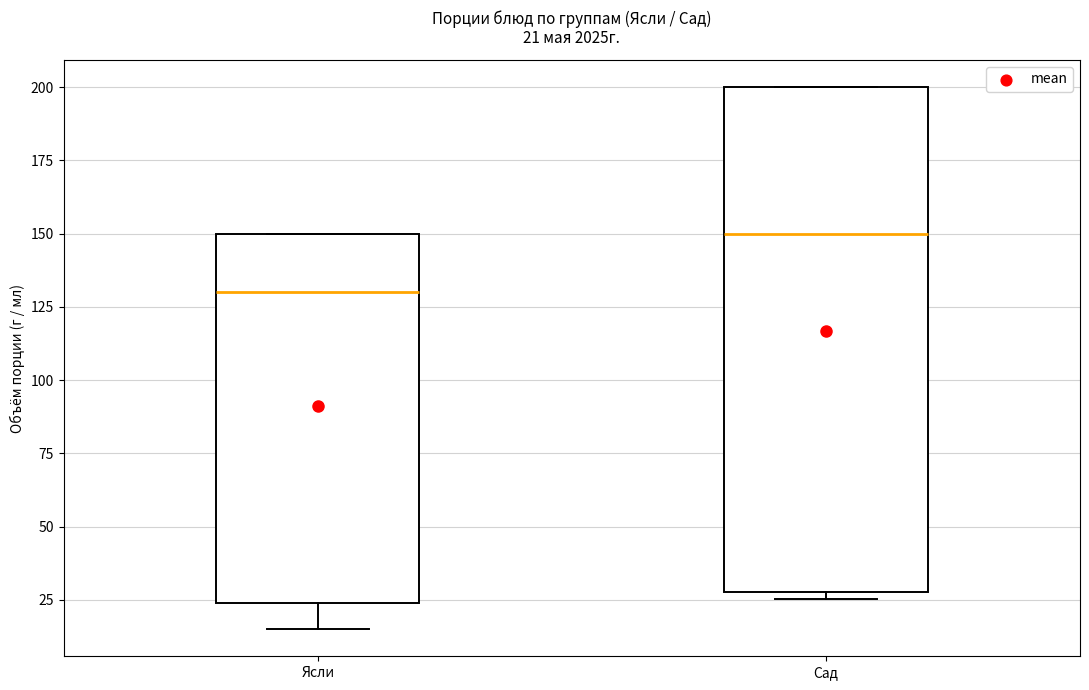

Which box has the lowest median line?

Ясли